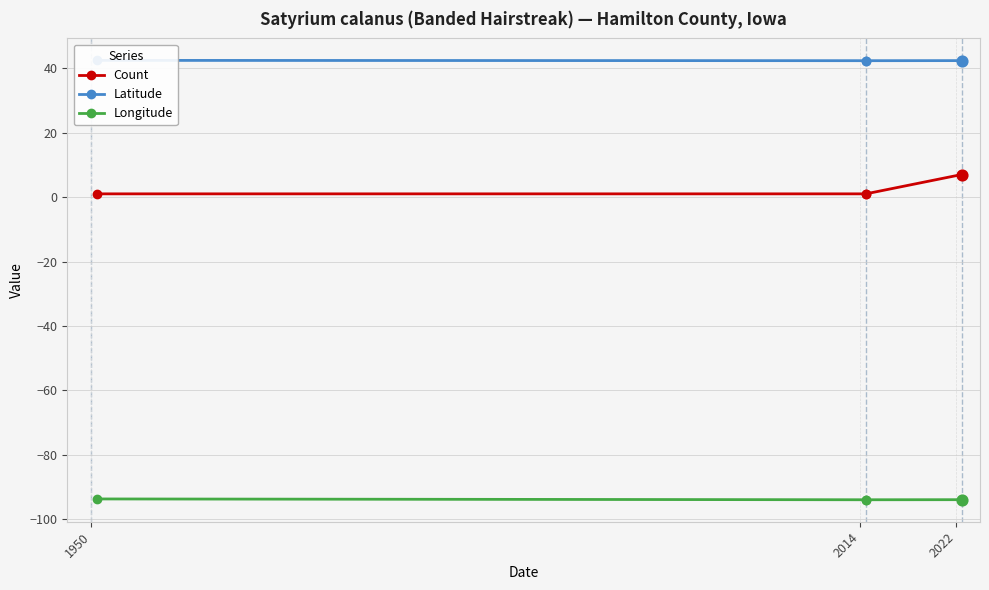

Which series contains the lowest Y value?

Longitude